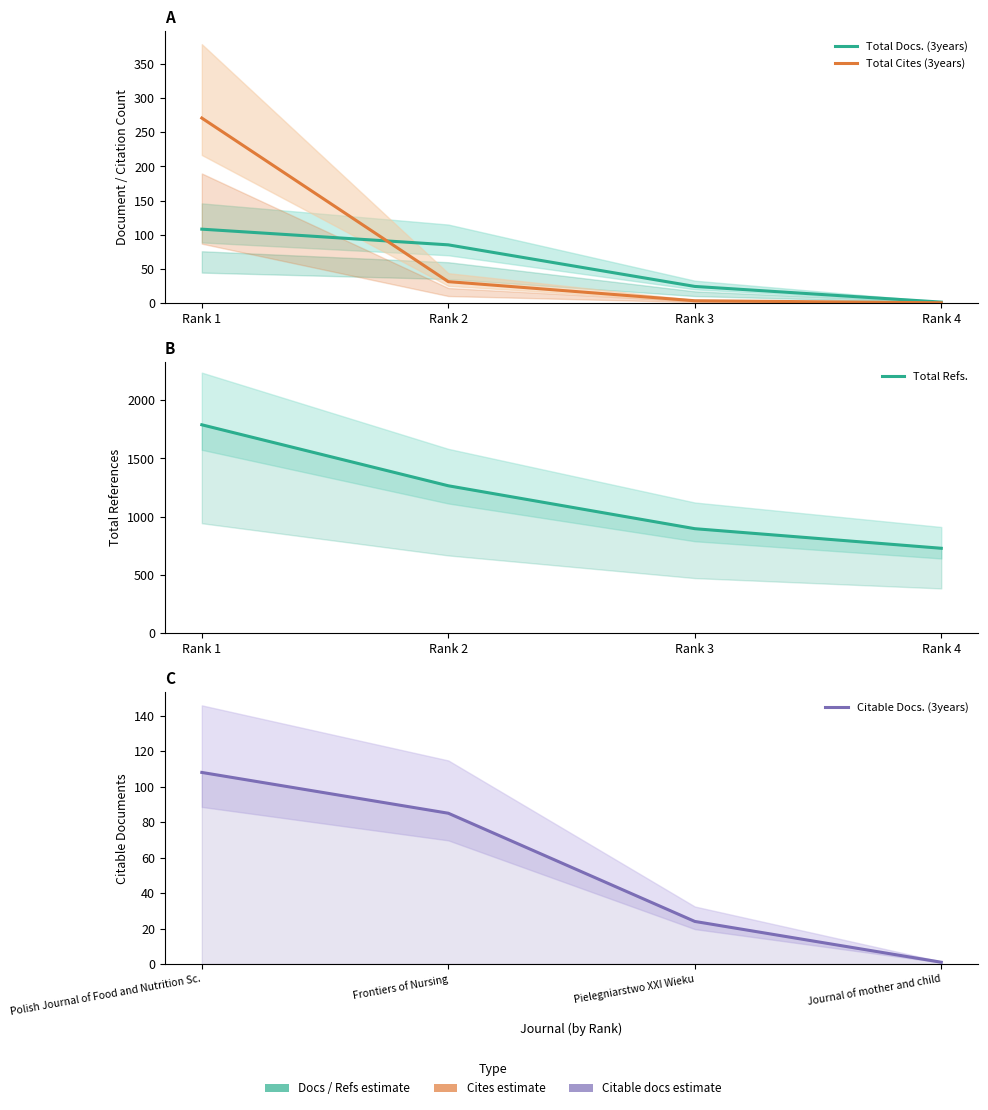

The Citable Docs. (3years) series shows 85 at Frontiers of Nursing. True or false?

True